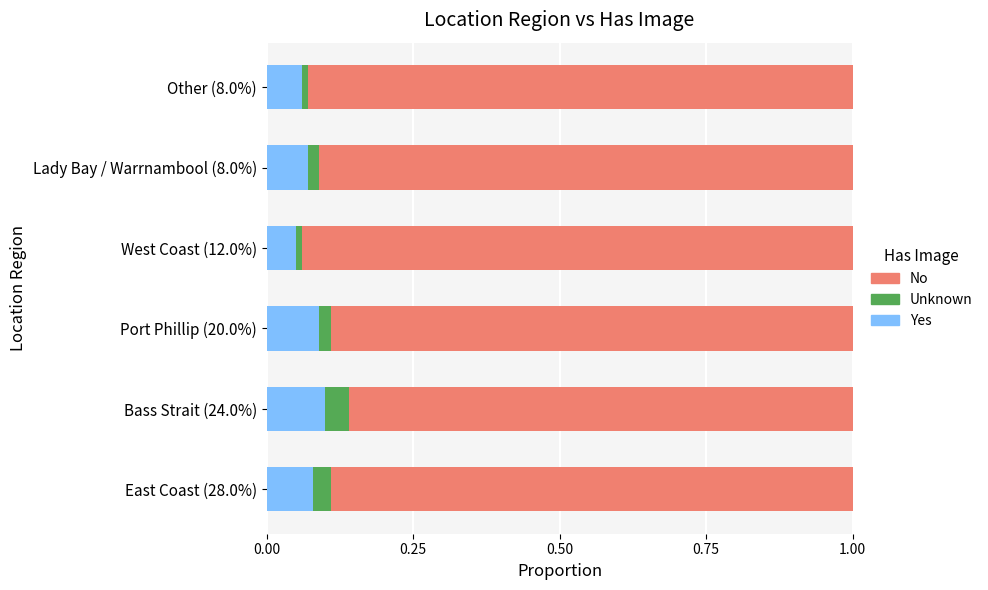

What is the sum of all Yes values?

0.5